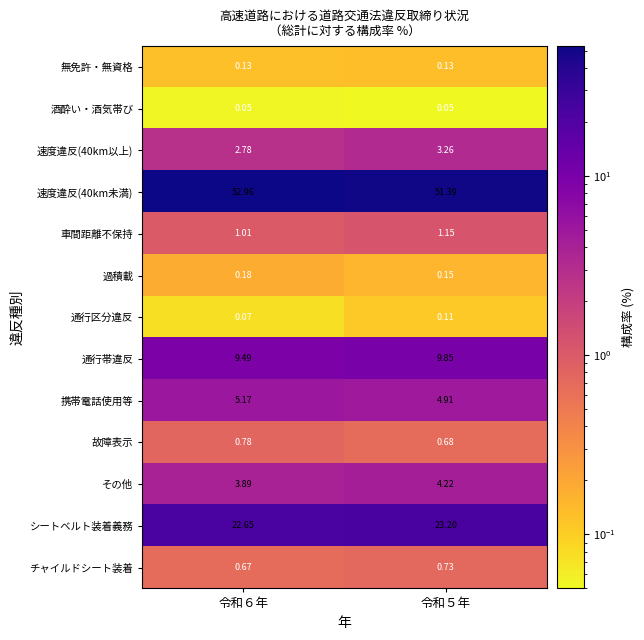

Is the value of 酒酔い・酒気帯び at 令和５年 greater than the value of 通行帯違反 at 令和６年?

No